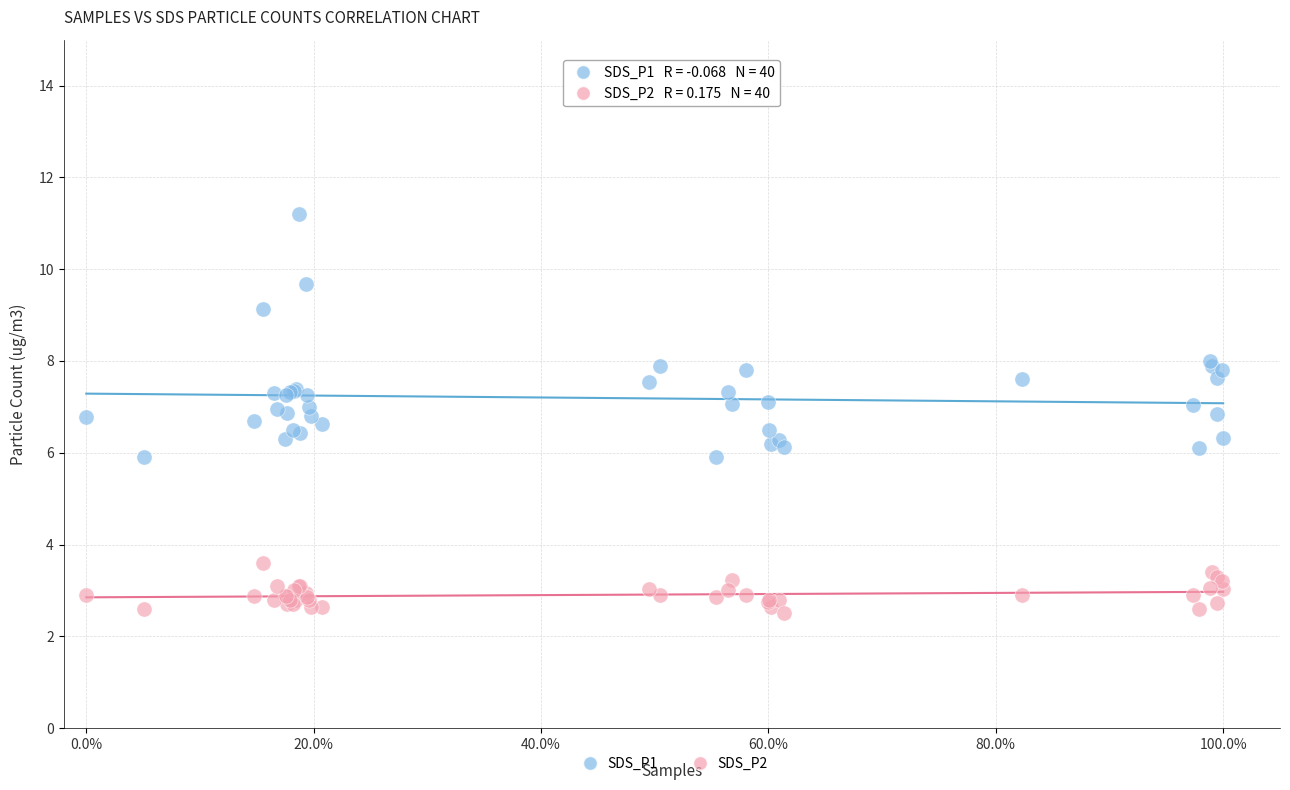

Which series contains the highest Y value?

SDS_P1